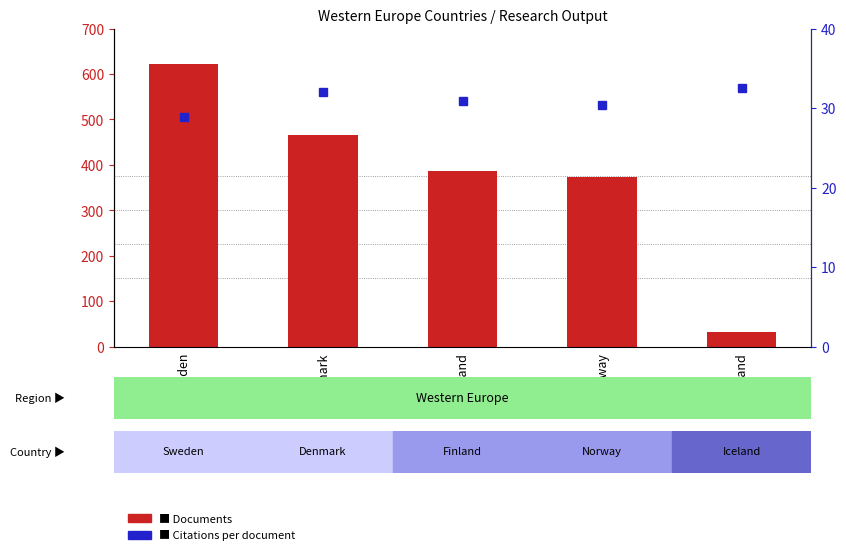

At Denmark, list the series in order from largest to smallest.

Documents, Citations per document